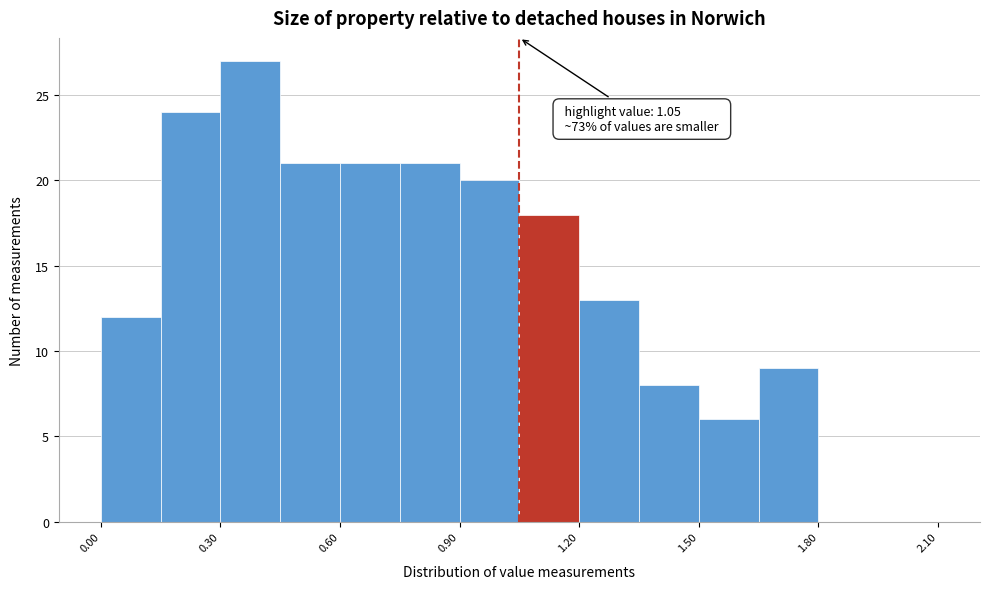

Read against the x-axis, roughly where is the centre of the tallest bar?

0.40